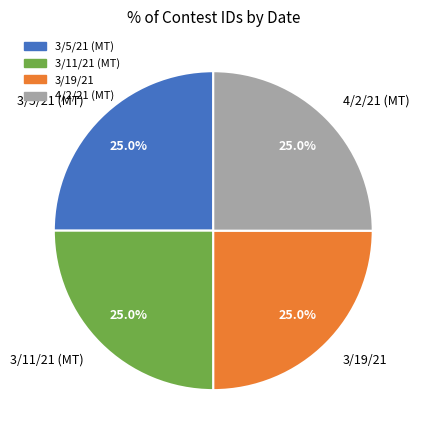

How many slices are in this pie chart?

4